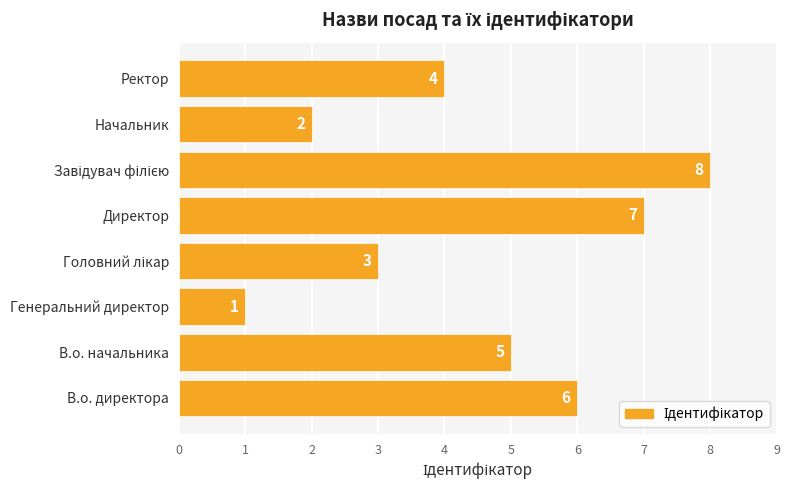

The value at Начальник is 1. True or false?

False